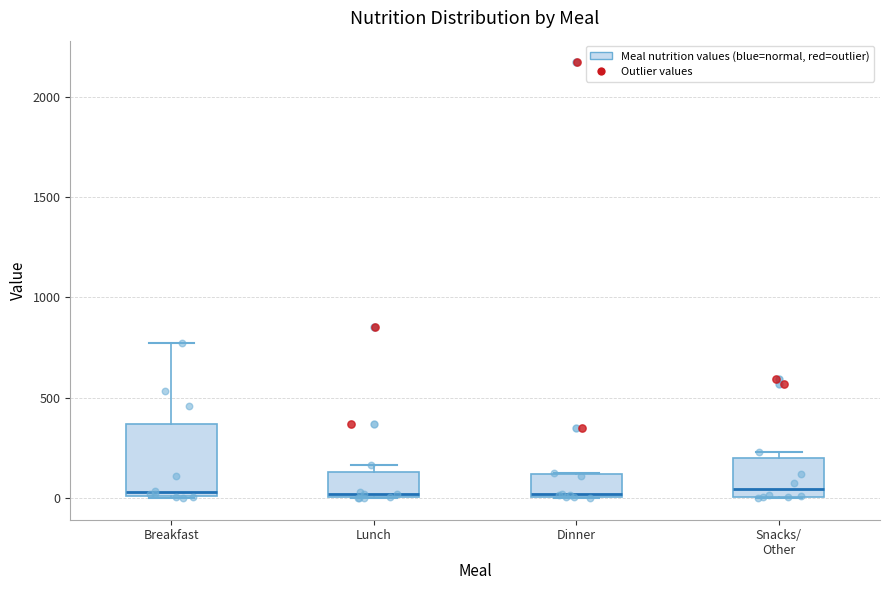

Comparing the boxes themselves (not the whiskers), which one is the tallest?

Breakfast